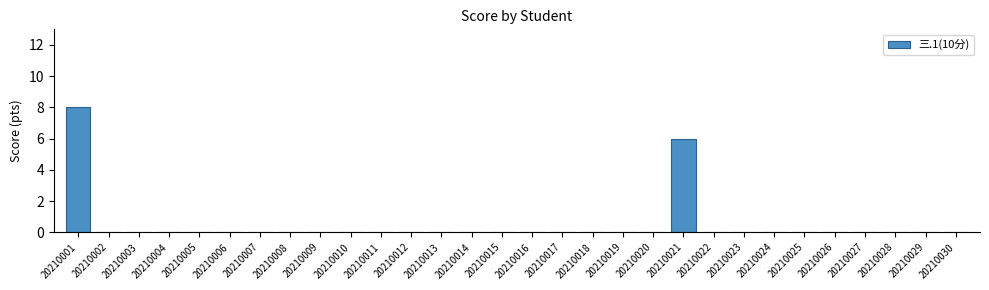

The value at 20210023 is 0. True or false?

True